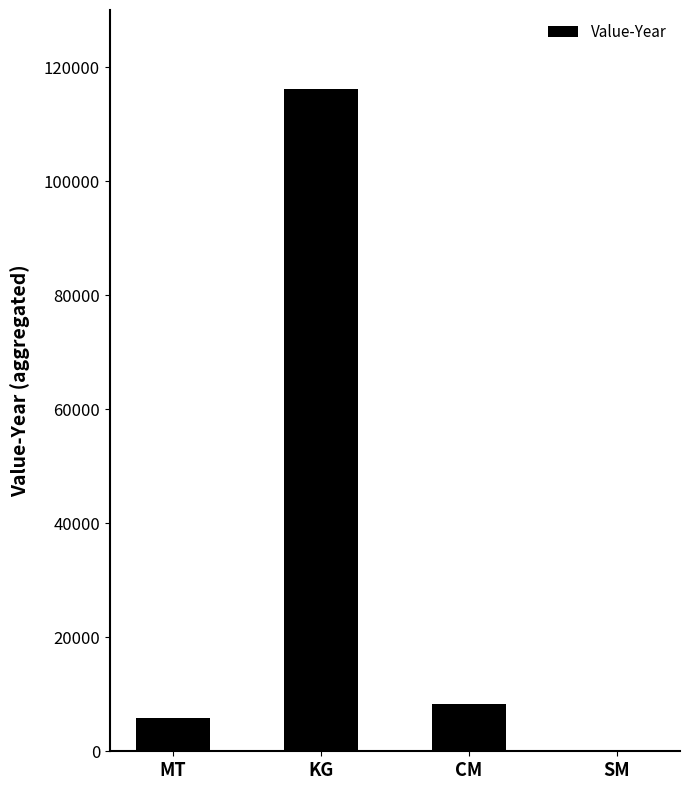

Which has a higher value, KG or CM?

KG